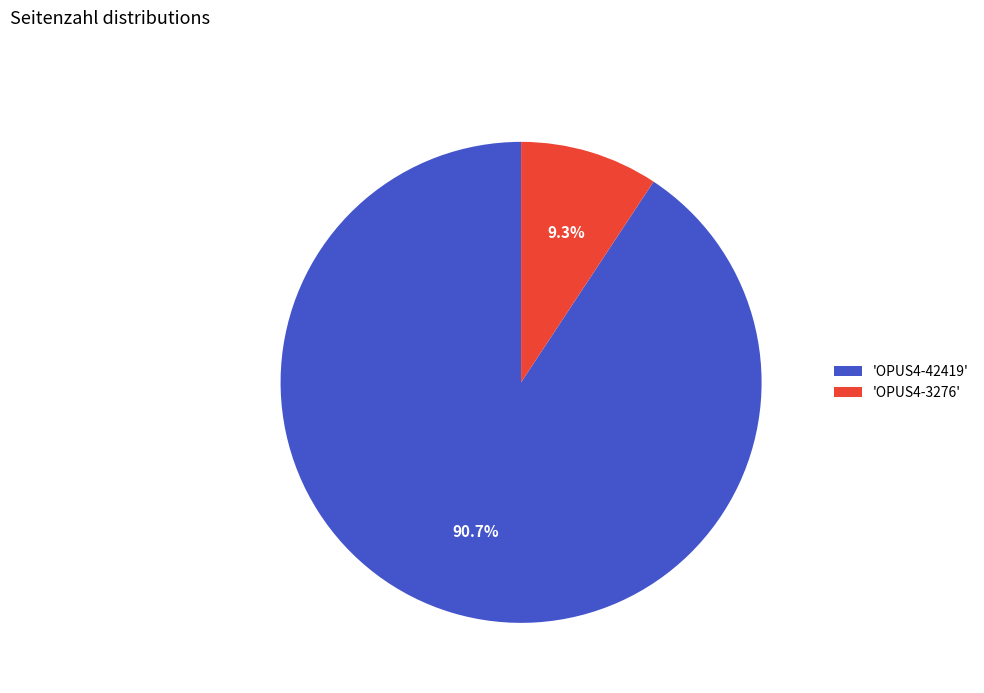

Combined, do 'OPUS4-42419' and 'OPUS4-3276' account for over 50%?

Yes